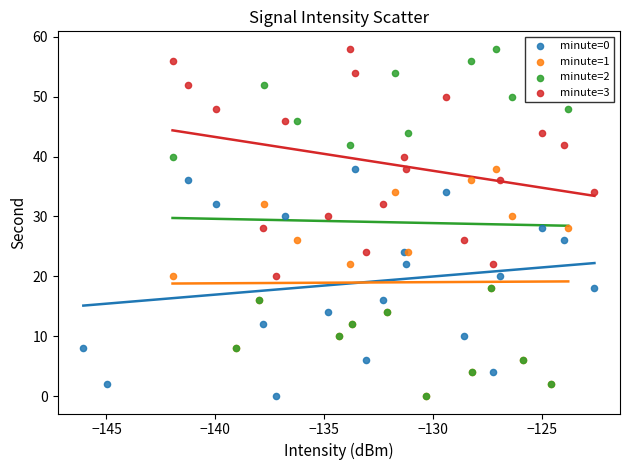

What are all the series names shown in the legend?

minute=0, minute=1, minute=2, minute=3